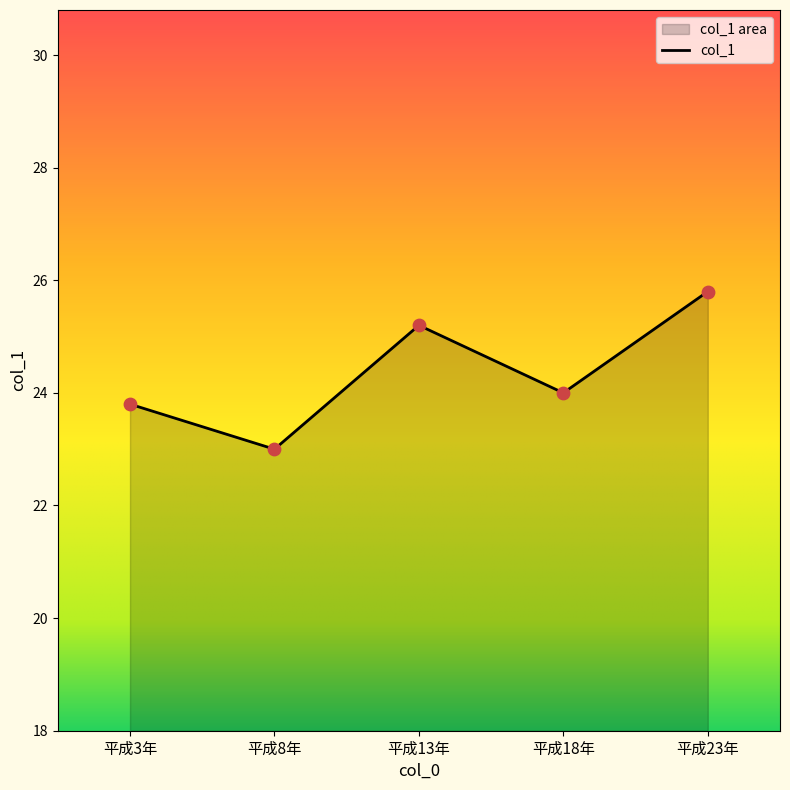

What is the change in value from 平成3年 to 平成8年?

-0.8